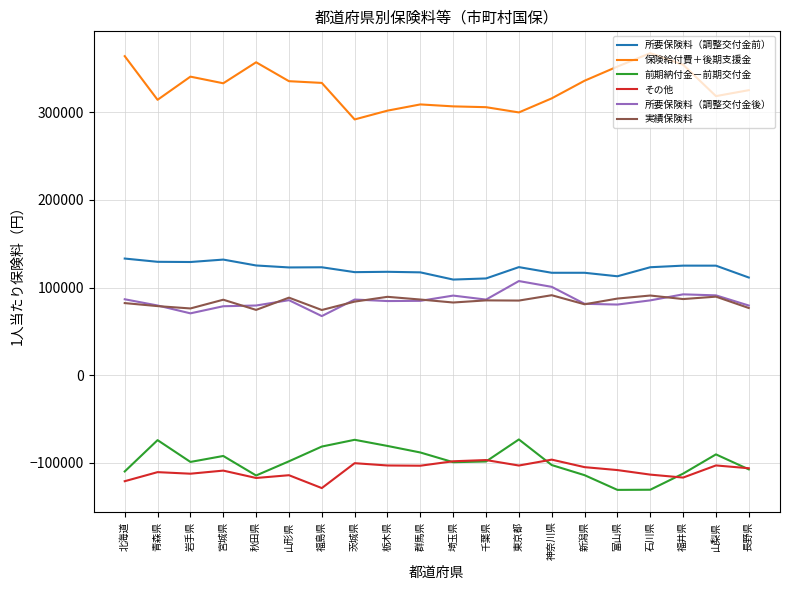

How many series are shown in this chart?

6